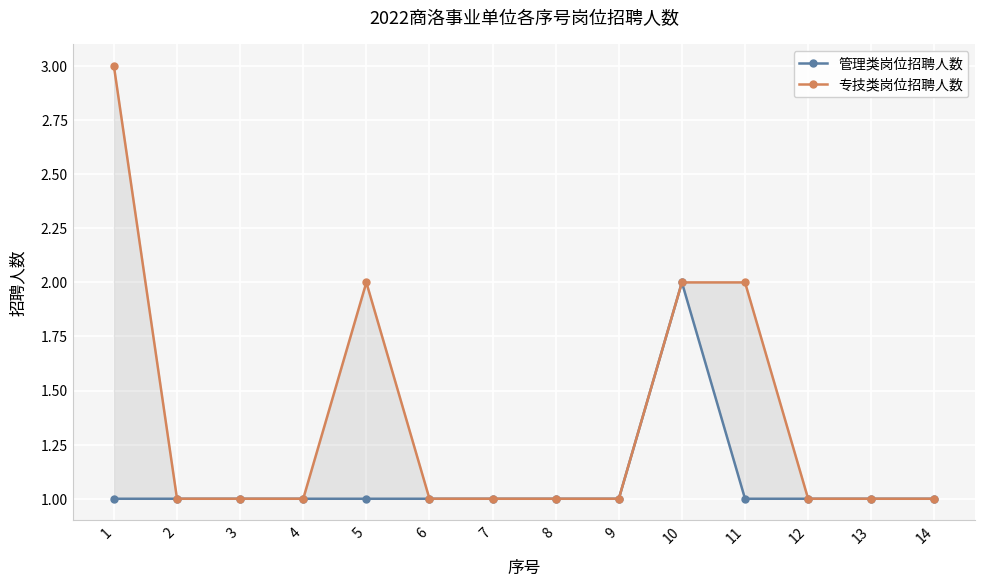

True or false: 专技类岗位招聘人数 and 管理类岗位招聘人数 intersect in this chart.

False